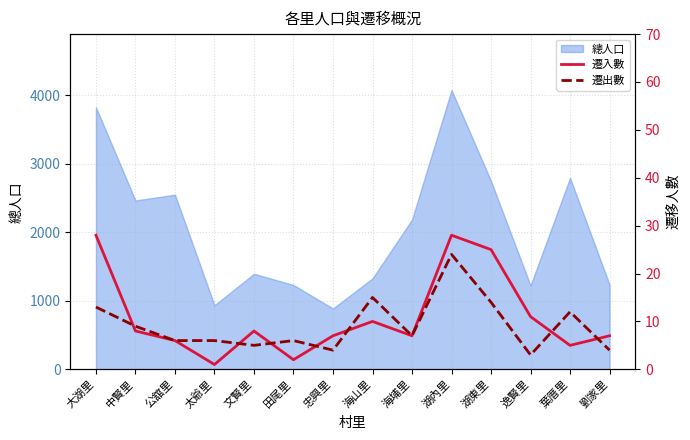

What is the difference between the highest and lowest values at 大湖里?

15